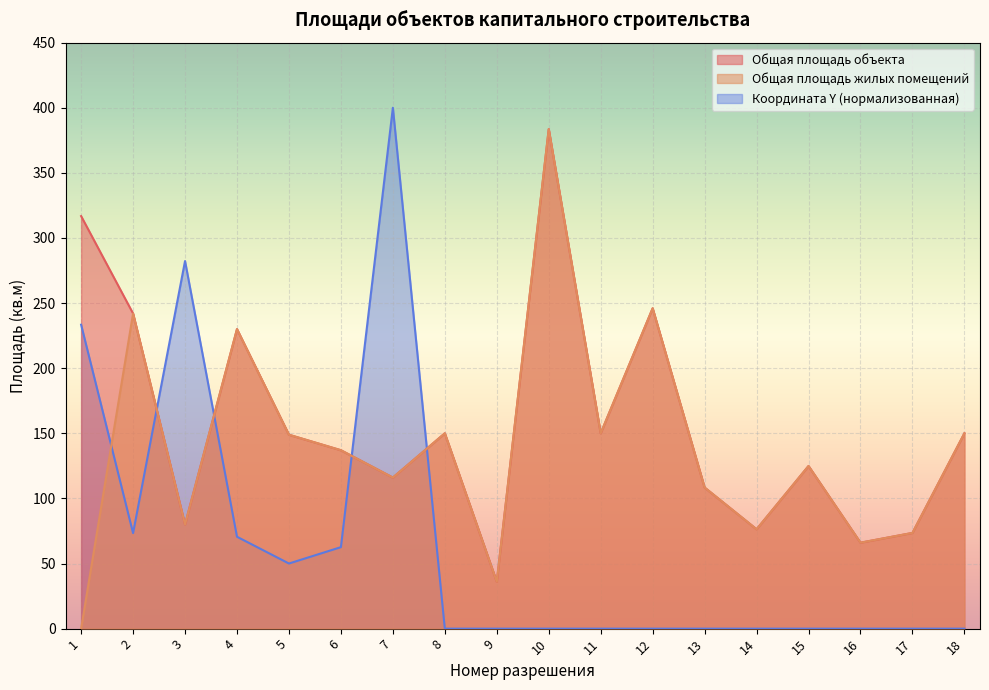

How many lines are shown in the chart?

3